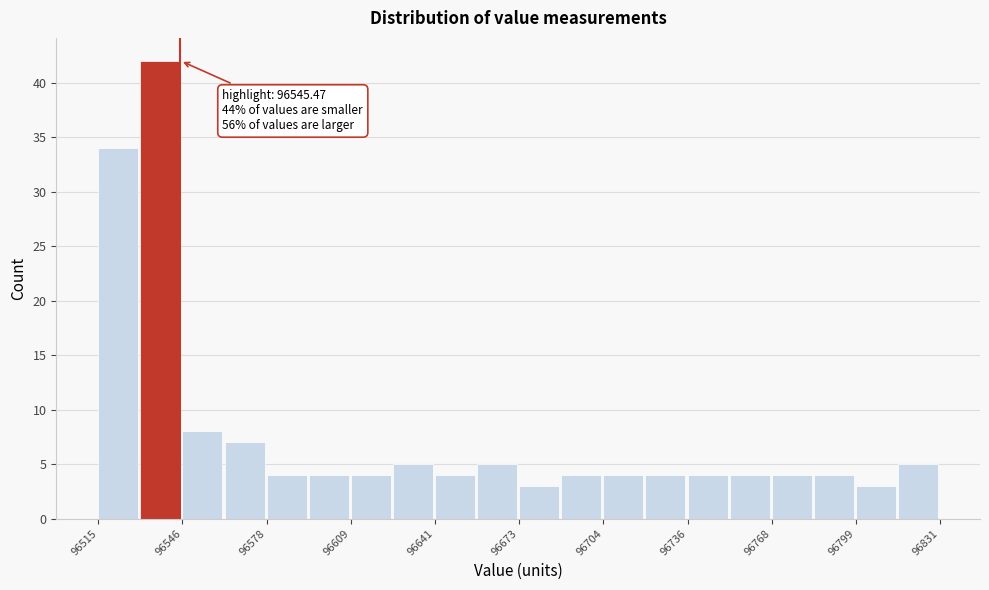

Read against the x-axis, roughly where is the centre of the tallest bar?

96540